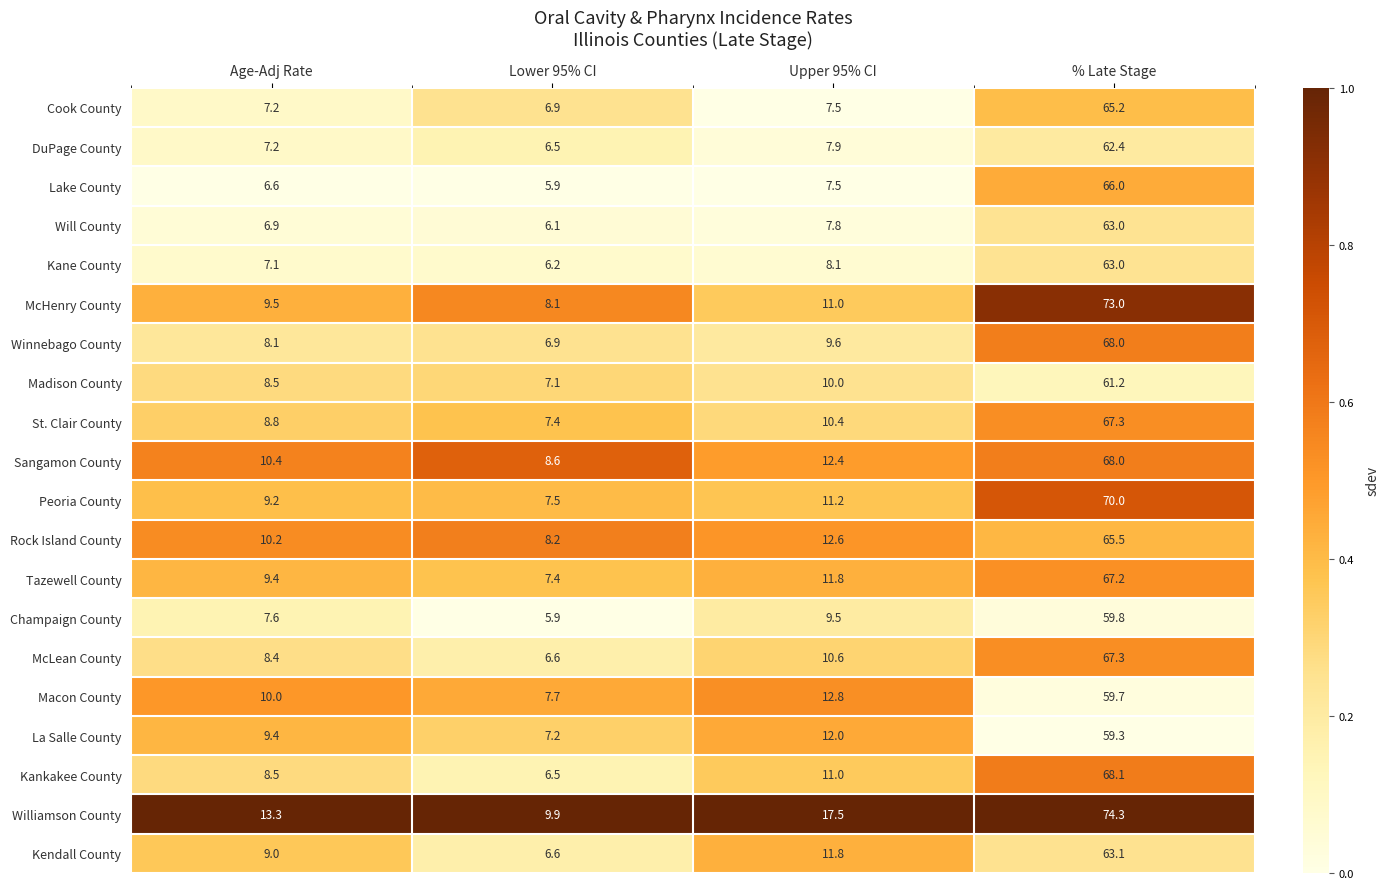

What is the difference between the second highest and second lowest values in the Will County series?

0.9